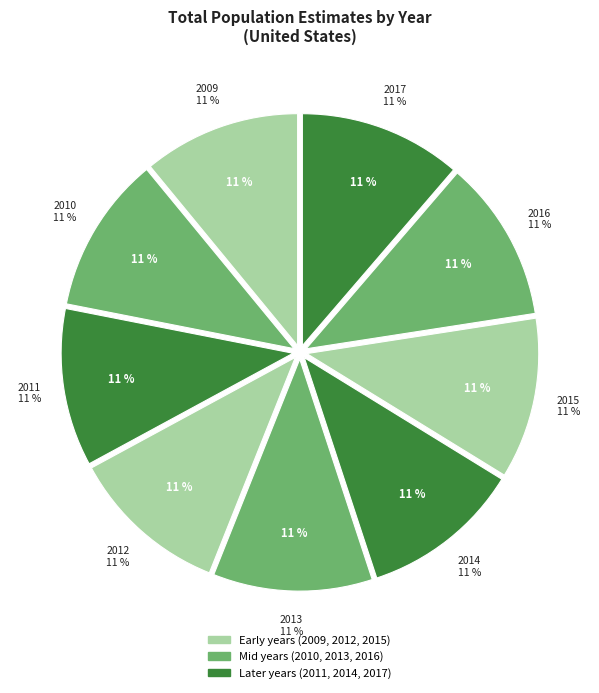

The 2014 slice represents 11% of the pie. True or false?

True